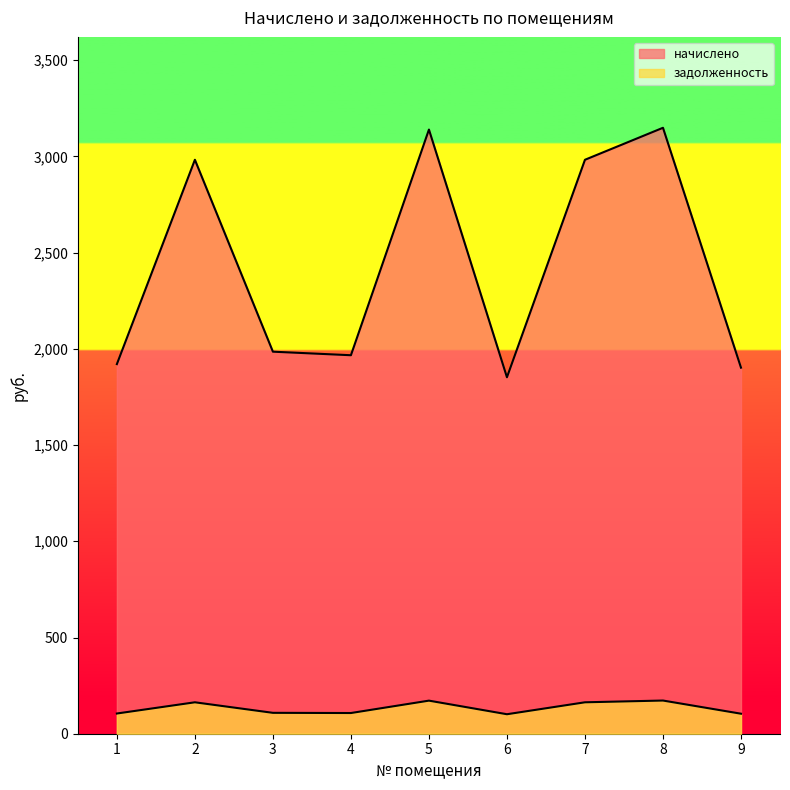

Which category has the highest value in the начислено series?

8